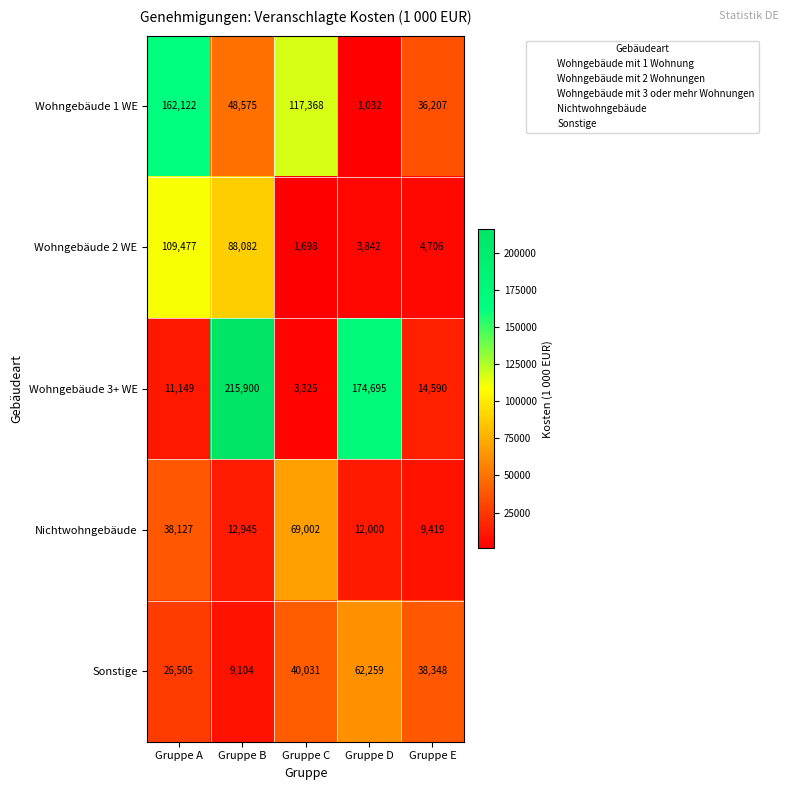

Reading left to right, extract all data points from this chart.

Wohngebäude 1 WE: Gruppe A=162122	Gruppe B=48575	Gruppe C=117368	Gruppe D=1032	Gruppe E=36207
Wohngebäude 2 WE: Gruppe A=109477	Gruppe B=88082	Gruppe C=1698	Gruppe D=3842	Gruppe E=4706
Wohngebäude 3+ WE: Gruppe A=11149	Gruppe B=215900	Gruppe C=3325	Gruppe D=174695	Gruppe E=14590
Nichtwohngebäude: Gruppe A=38127	Gruppe B=12945	Gruppe C=69002	Gruppe D=12000	Gruppe E=9419
Sonstige: Gruppe A=26505	Gruppe B=9104	Gruppe C=40031	Gruppe D=62259	Gruppe E=38348